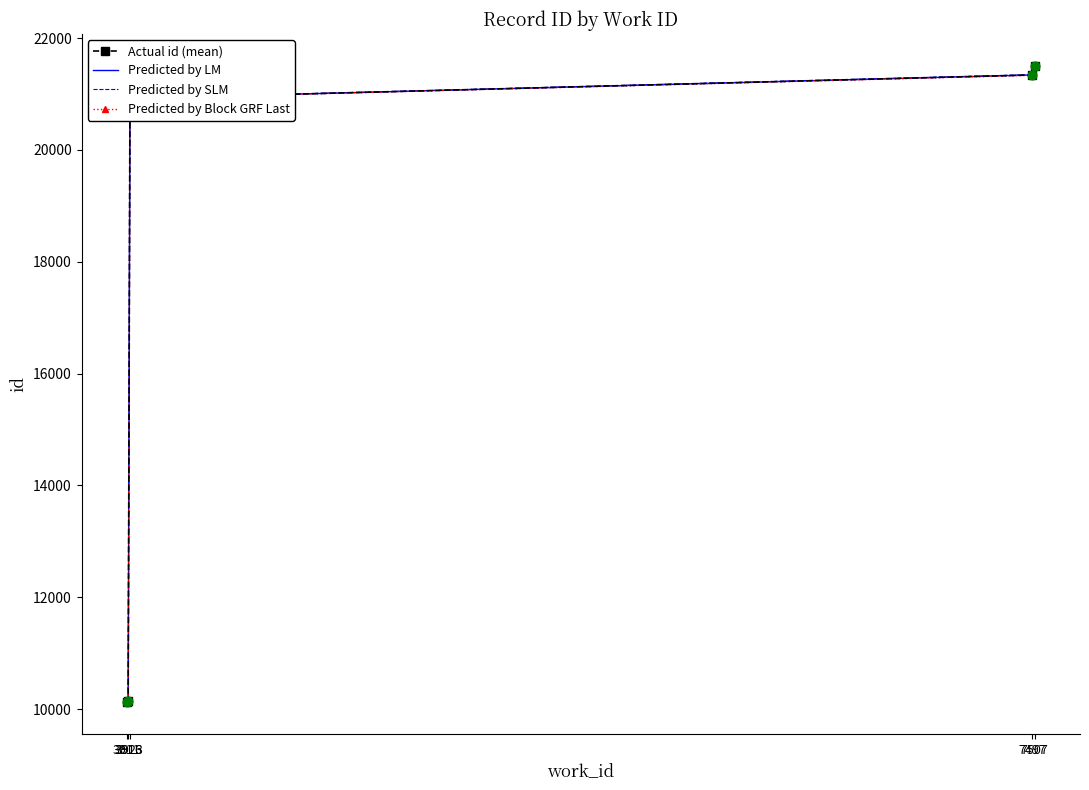

At which category is the sum across all series the highest?

7507